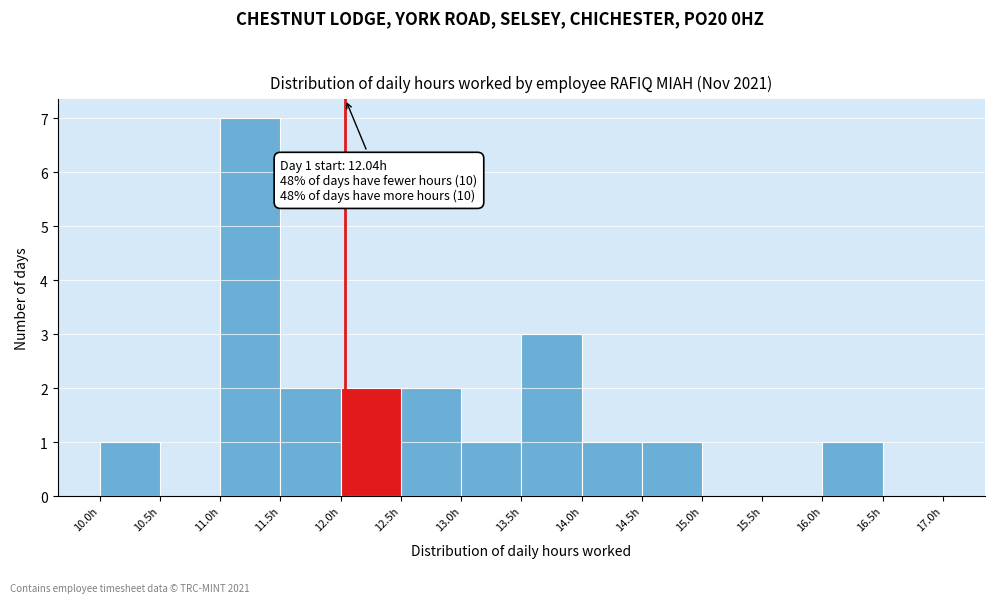

Which range on the x-axis has the tallest bar?

11.0 to 11.5